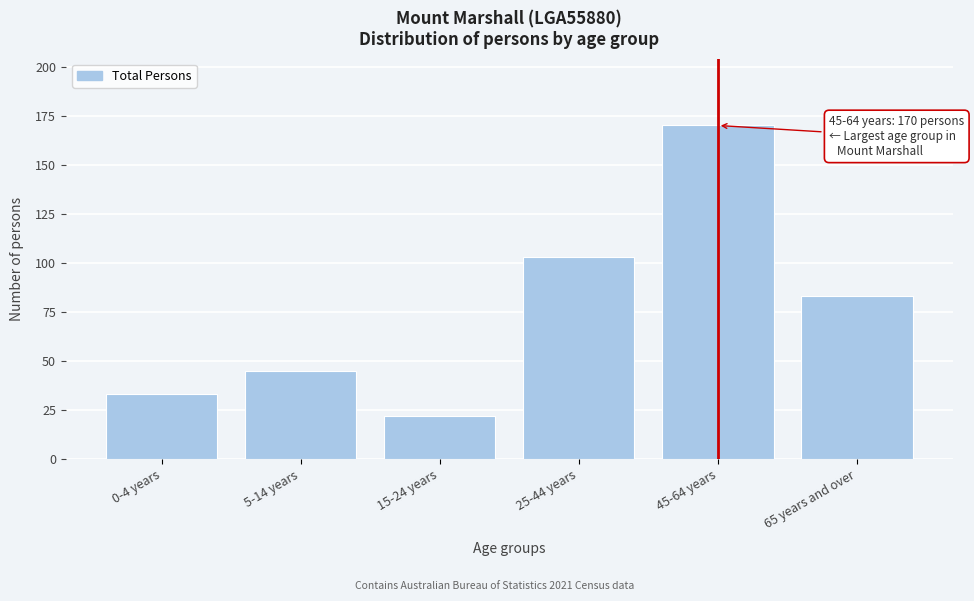

Reading left to right, what are all the values shown in this chart?

33	45	22	103	170	83